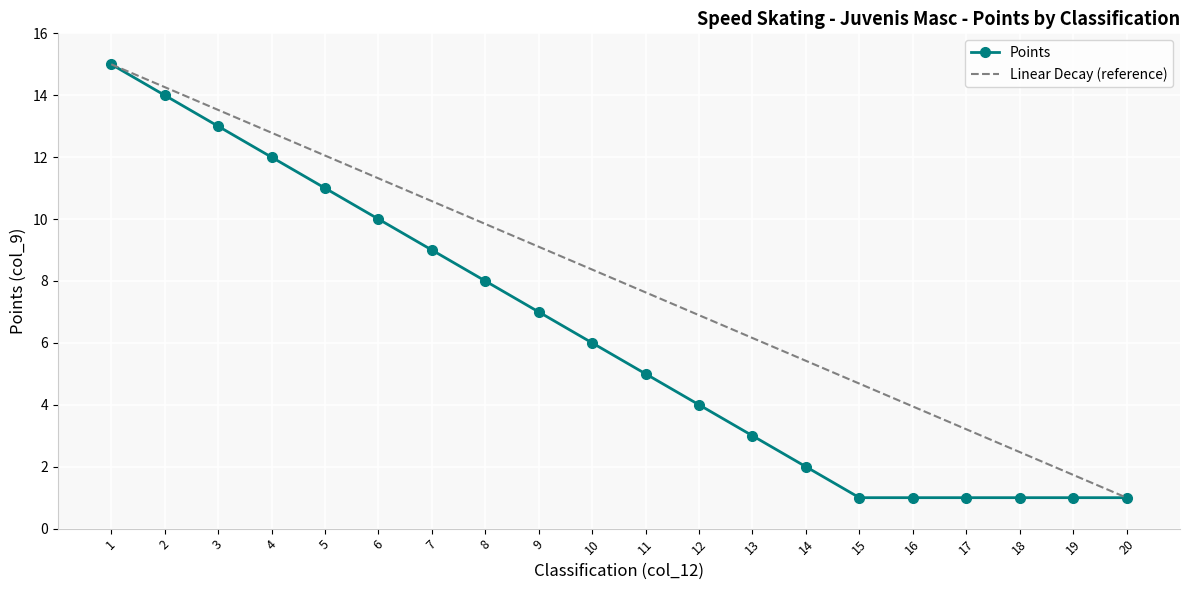

At which category does the chart reach its peak across all series?

1